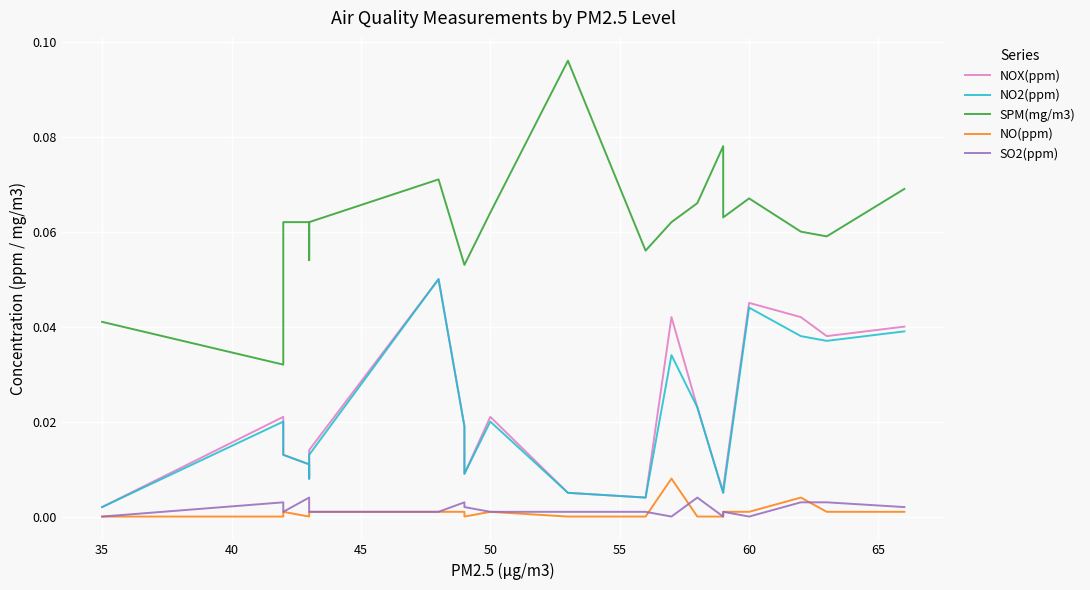

How many lines are shown in the chart?

5